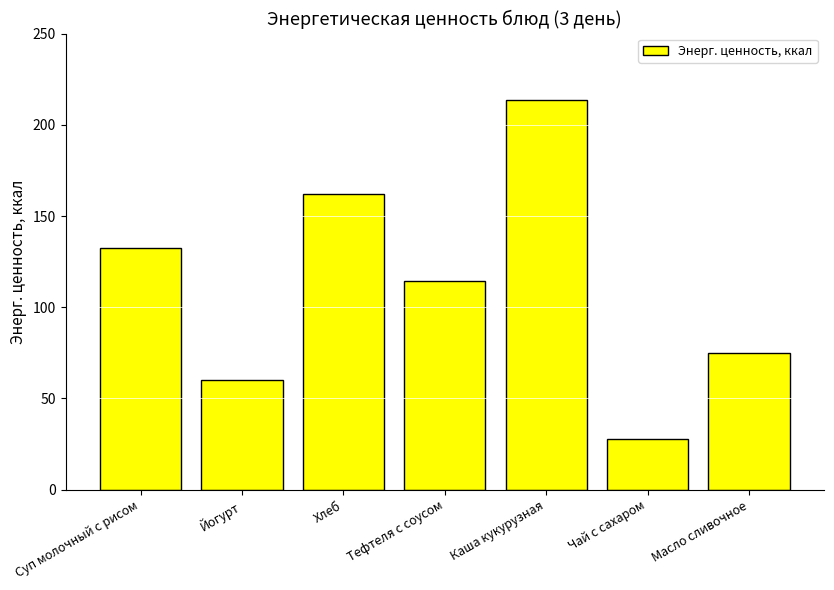

True or false: the data shows 162.2 at Хлеб.

True